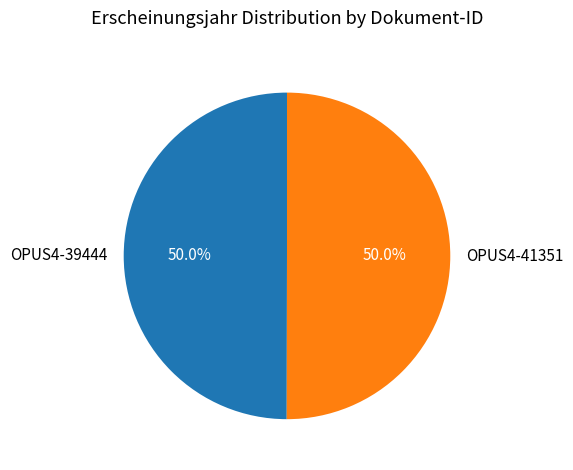

To the nearest percent, what is the average slice percentage?

50%